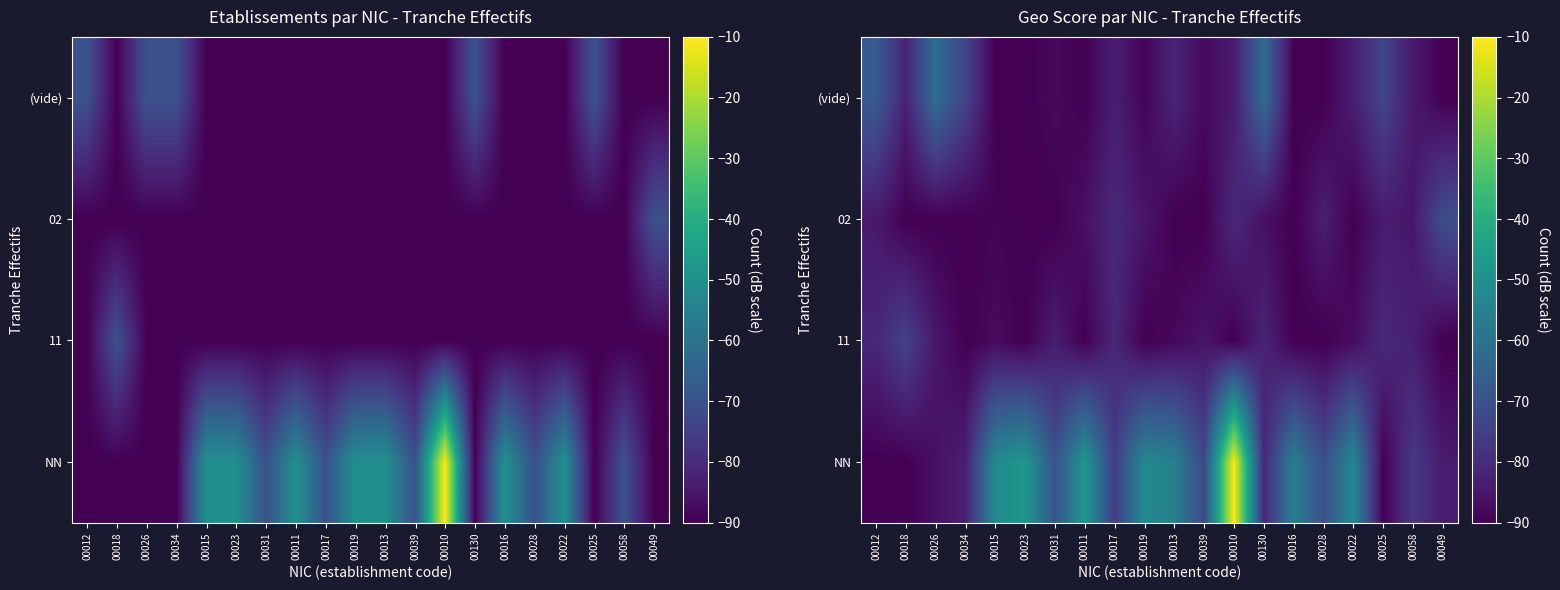

What is the total value across all series at 00023?

-317.7